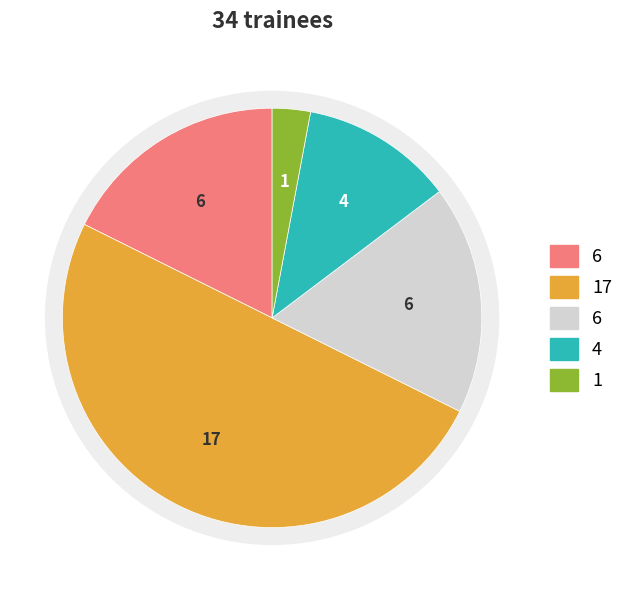

Count the number of slices in the pie.

5